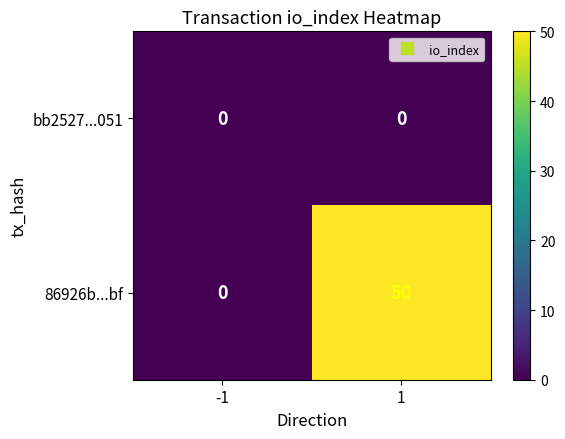

List the series in order of their overall mean, highest first.

86926b...bf, bb2527...051